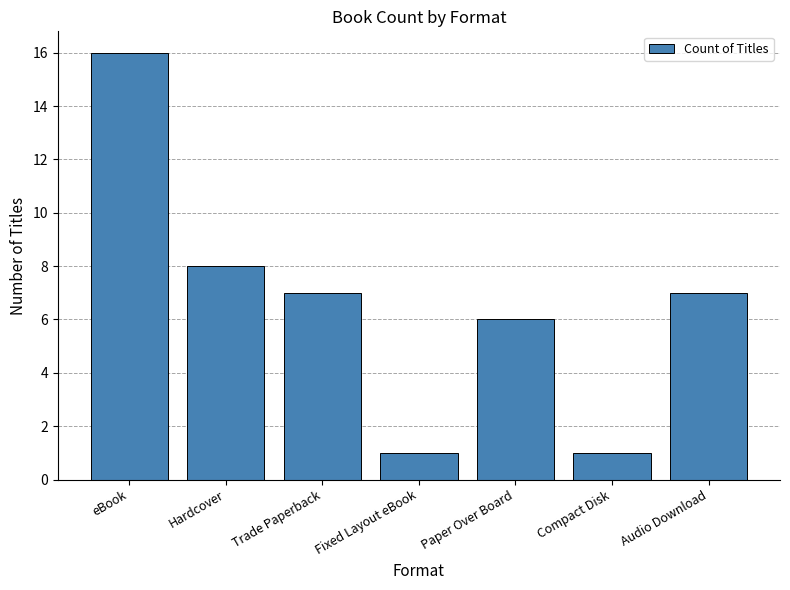

What position from the right is Fixed Layout eBook?

4